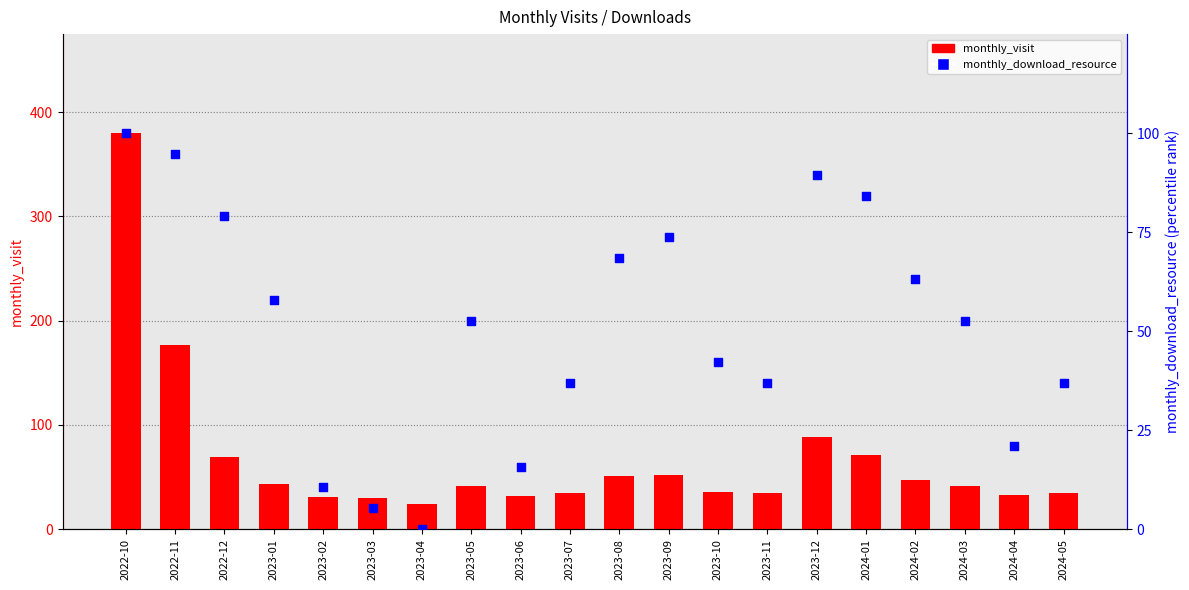

What are all the series names shown in the legend?

monthly_visit, monthly_download_resource